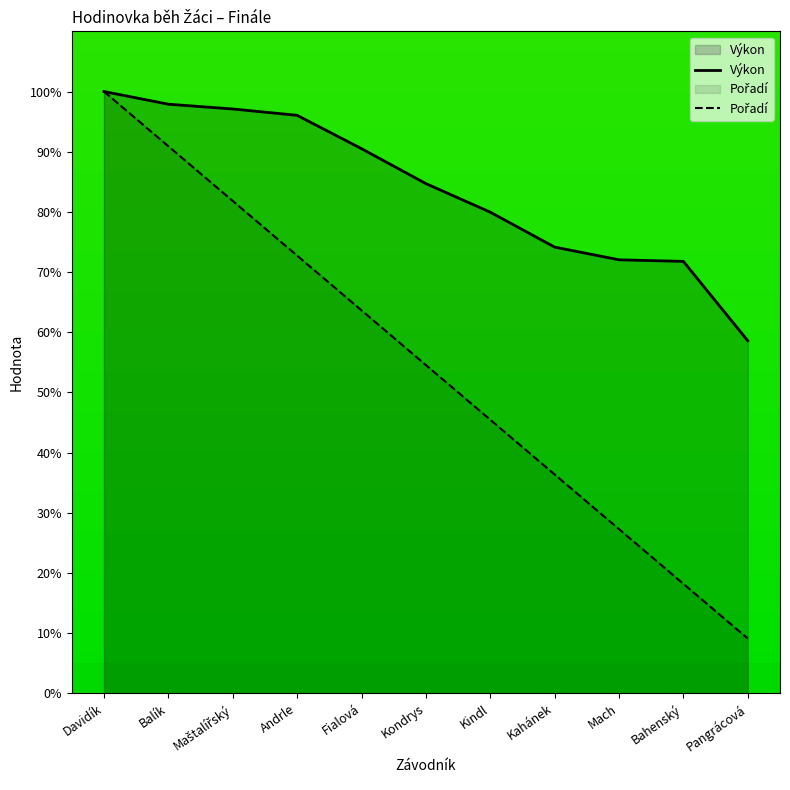

Reading right to left, list all the values displayed in this chart.

Výkon: Pangrácová=58.6	Bahenský=71.8	Mach=72.0	Kahánek=74.1	Kindl=79.9	Kondrys=84.7	Fialová=90.5	Andrle=96.0	Maštalířský=97.1	Balík=97.9	Davidík=100.0
Pořadí: Pangrácová=9.1	Bahenský=18.2	Mach=27.3	Kahánek=36.4	Kindl=45.5	Kondrys=54.5	Fialová=63.6	Andrle=72.7	Maštalířský=81.8	Balík=90.9	Davidík=100.0